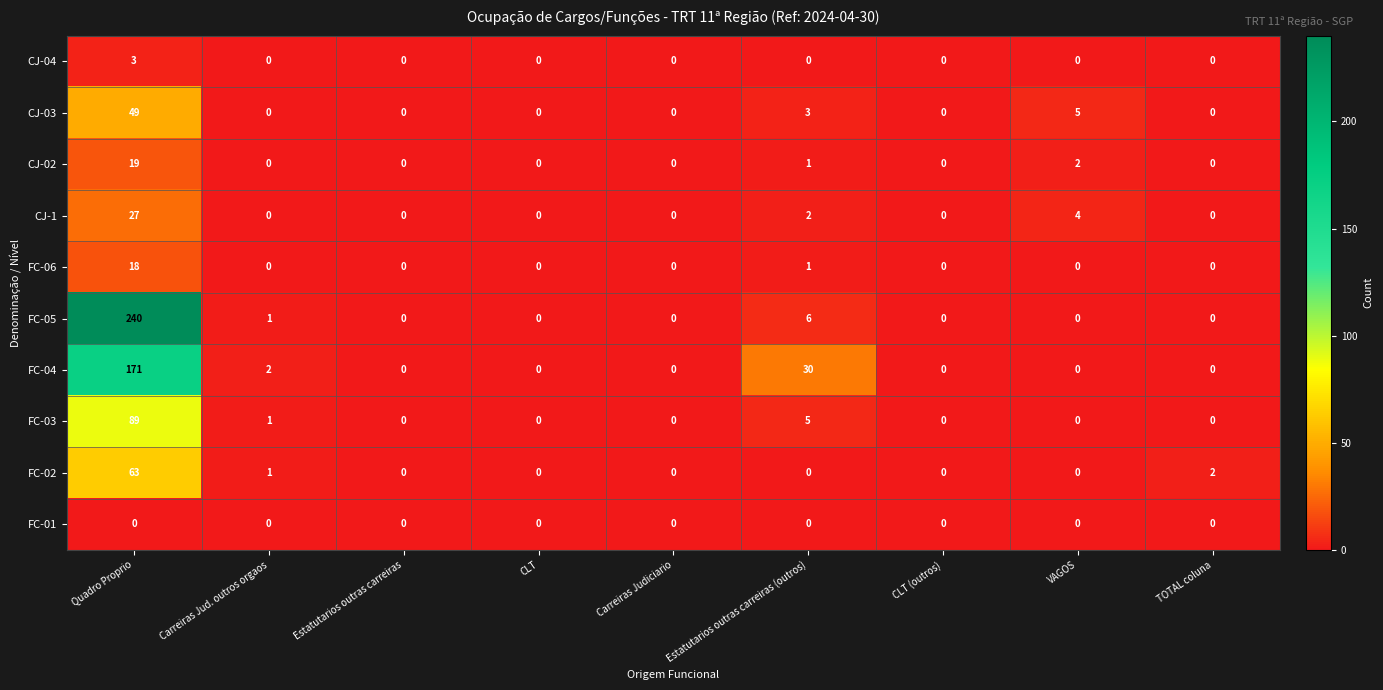

Which series has the widest spread of values?

FC-05